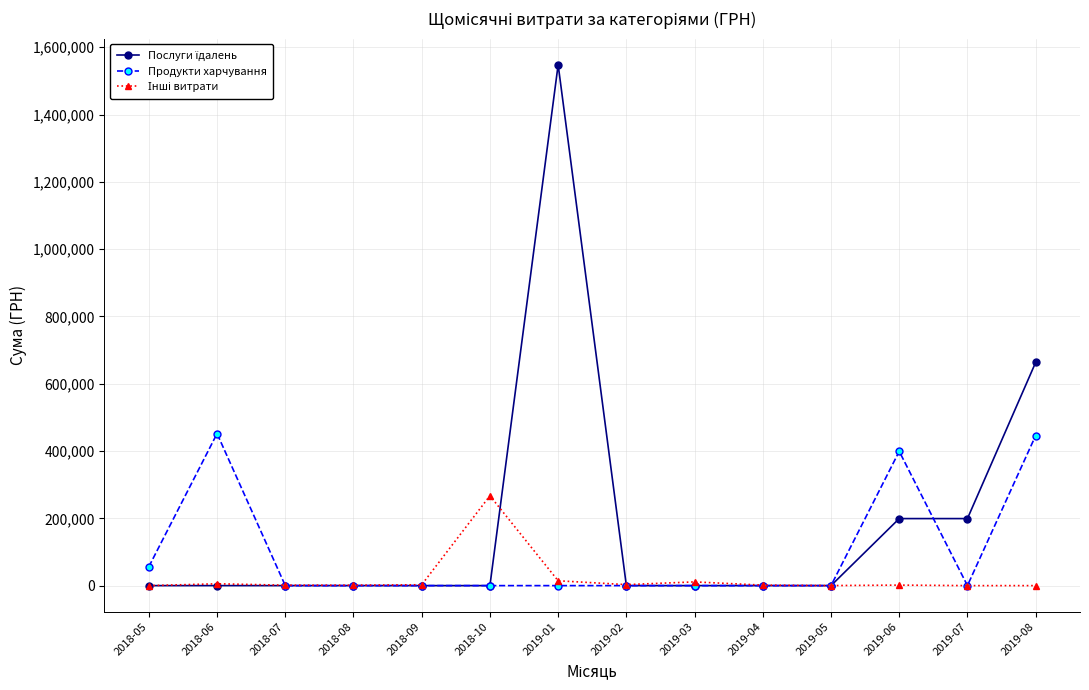

What is the maximum value shown in the chart?

1547860.4